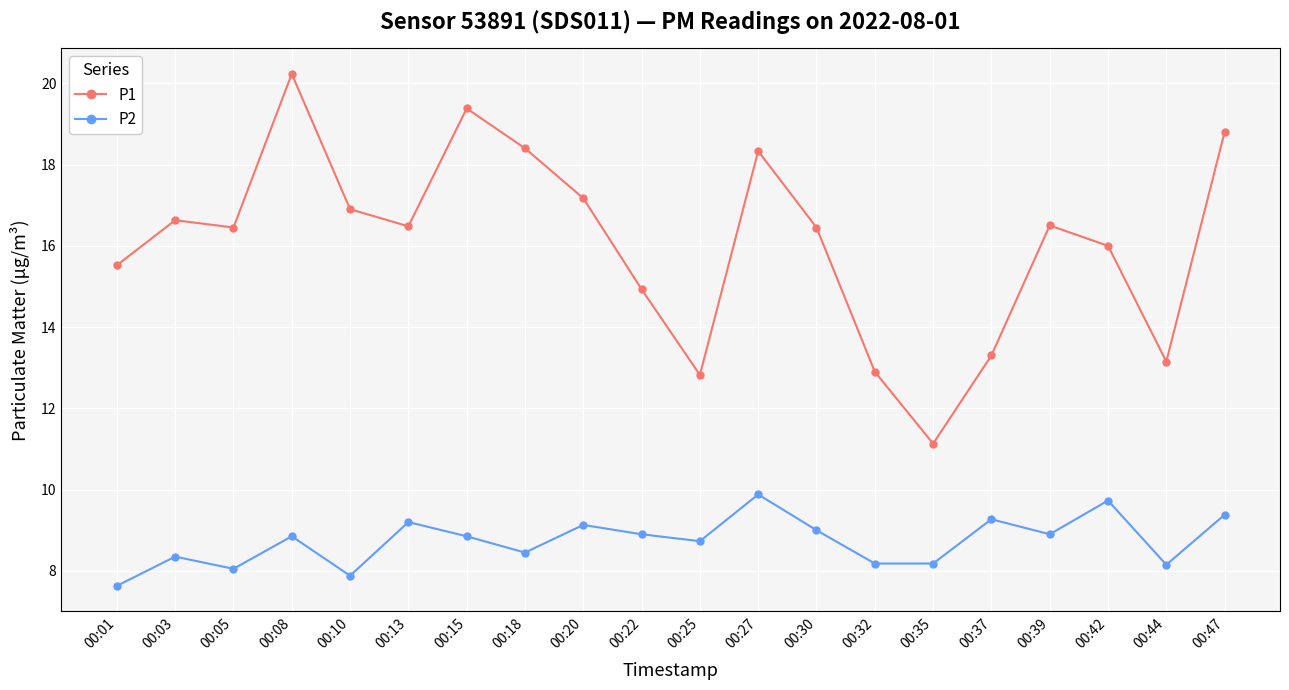

Rank the series by their maximum value, from highest to lowest.

P1, P2